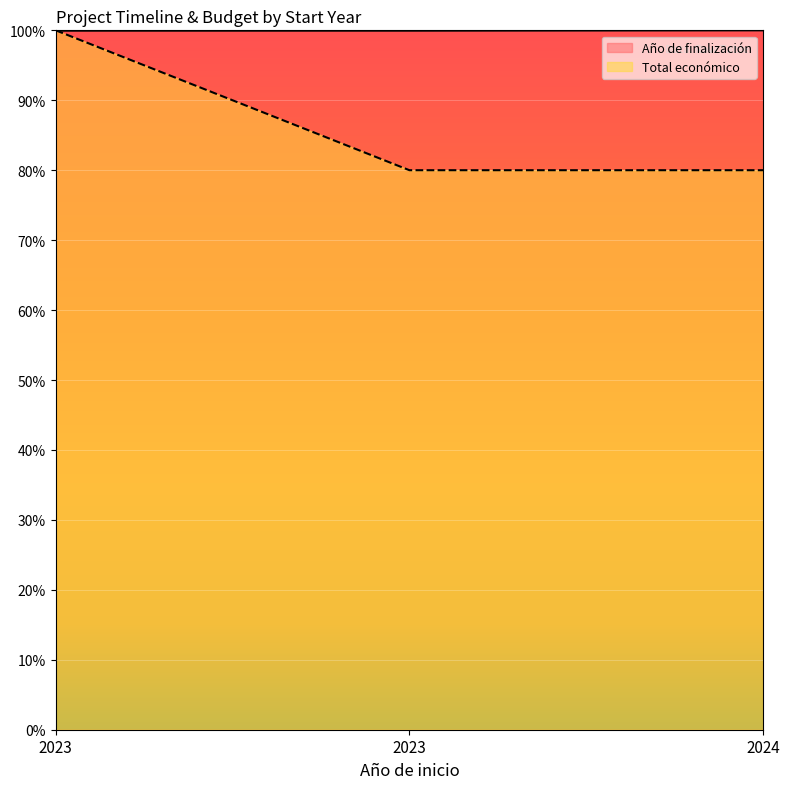

Which series has the largest total across all categories?

Año de finalización